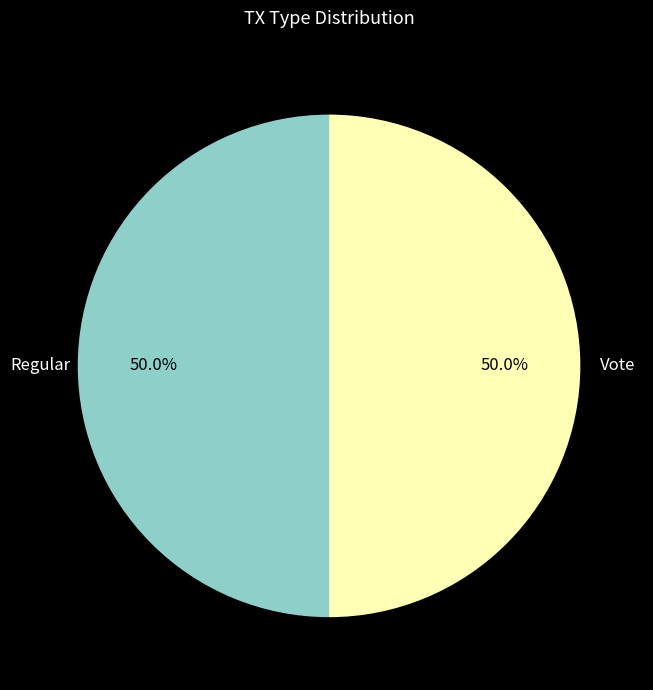

Approximately how many times larger is the value at Vote compared to Regular?

1.0